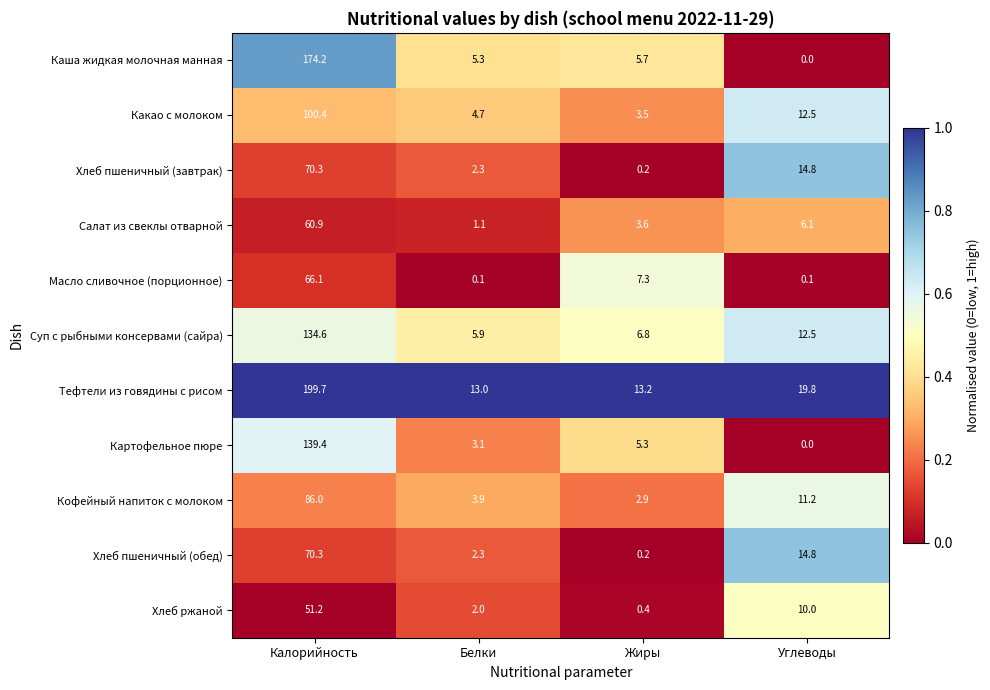

At which label does Салат из свеклы отварной first exceed 6?

Калорийность